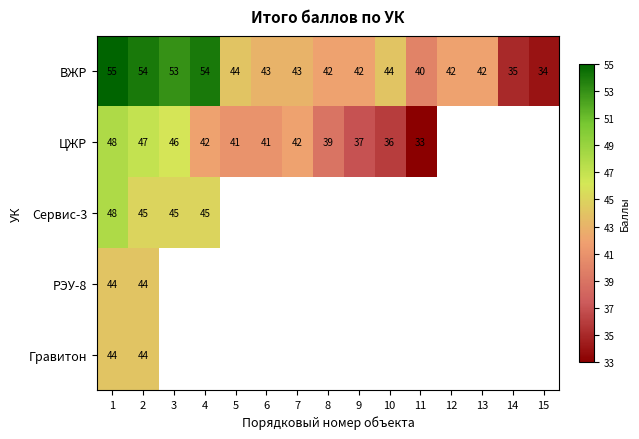

At which label does ВЖР reach its minimum?

15